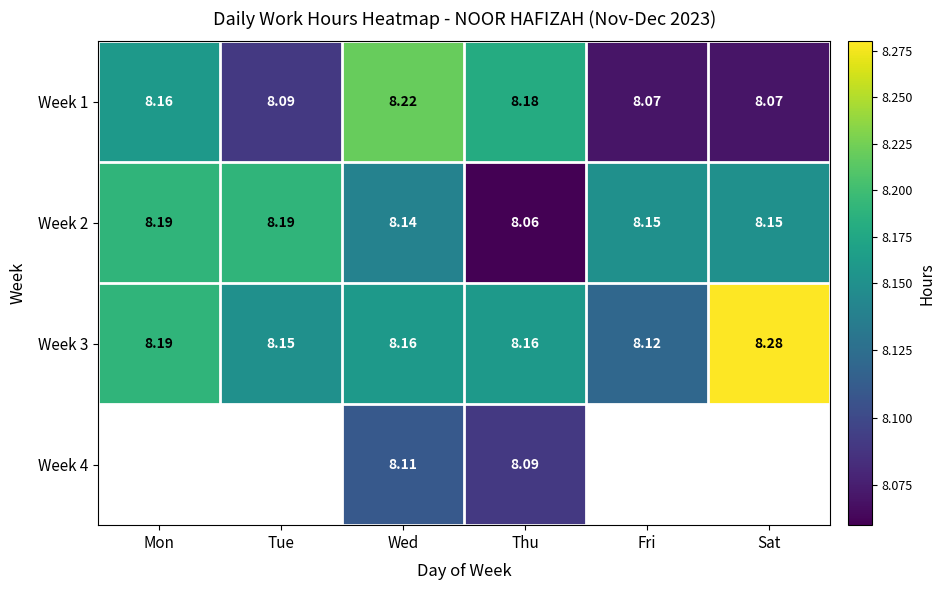

Is the value of Week 3 at Mon greater than the value of Week 4 at Thu?

Yes